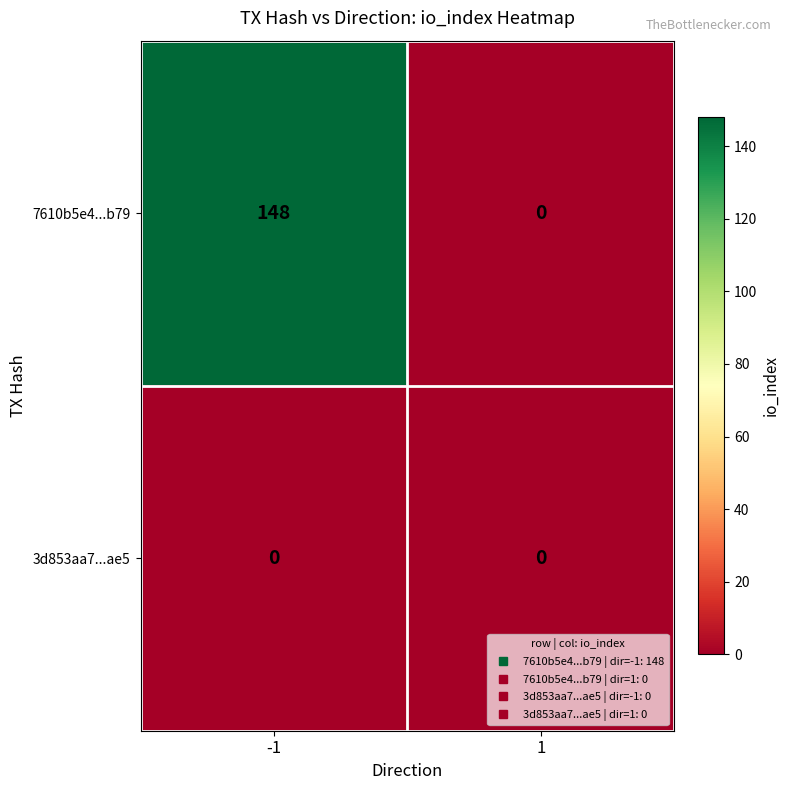

Reading left to right, transcribe all the data shown in this chart.

7610b5e4...b79: 148	0
3d853aa7...ae5: 0	0